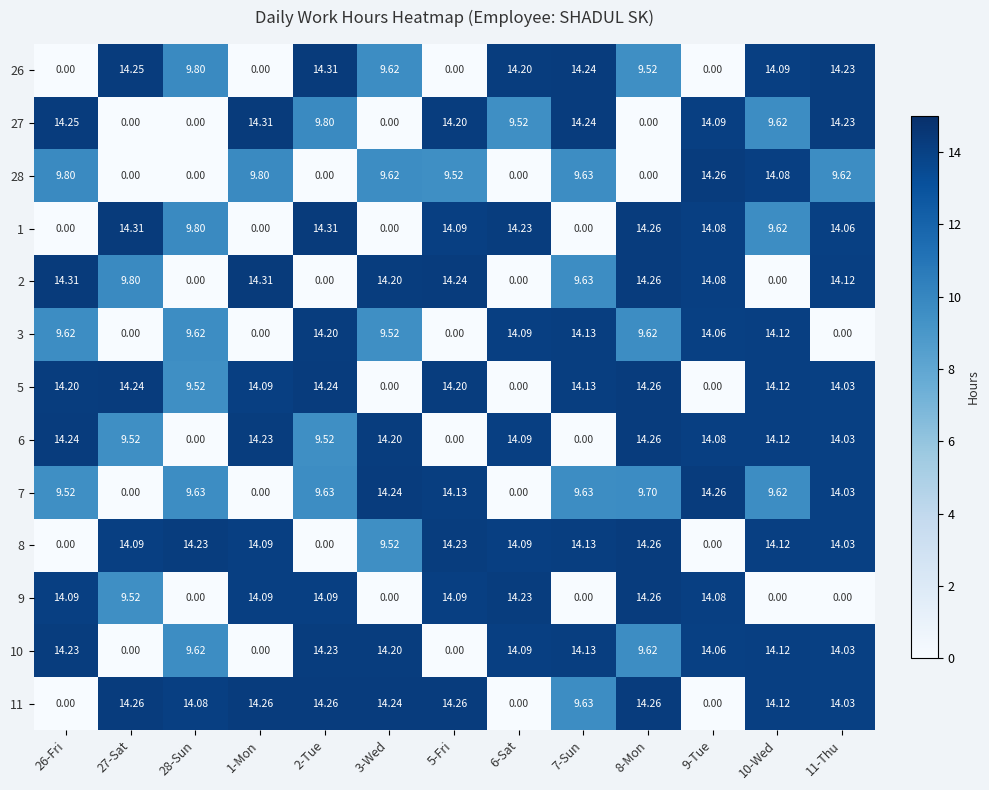

Is the value of 28 at 3-Wed greater than the value of 9 at 1-Mon?

No